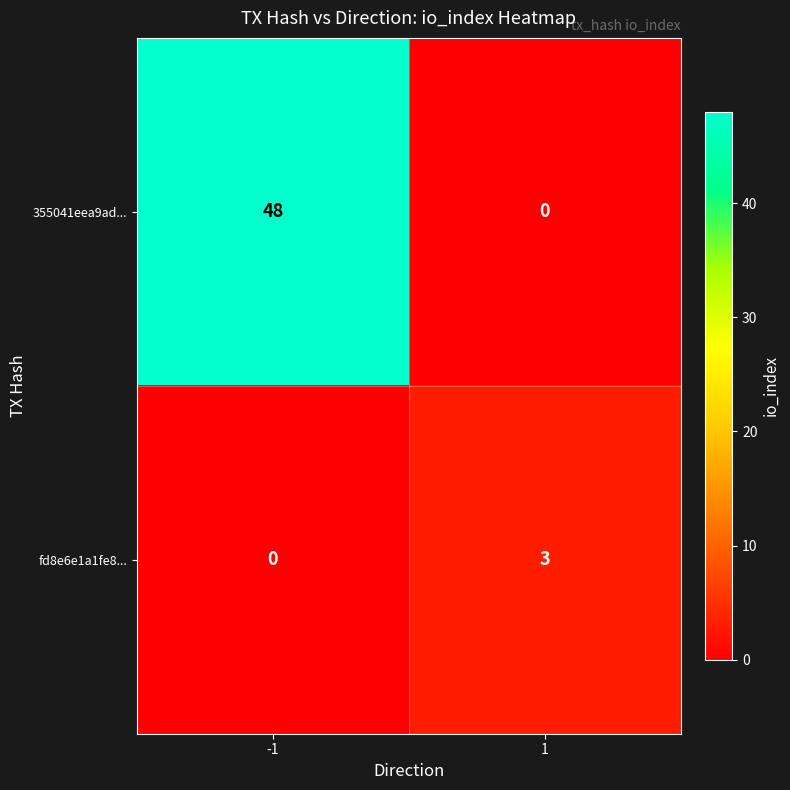

What is the greatest value displayed?

48